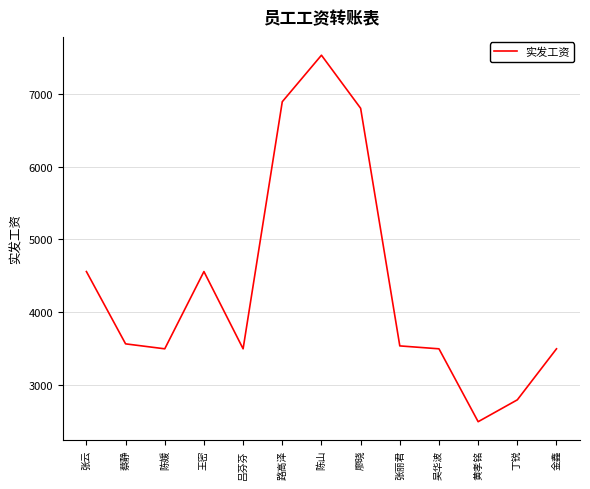

Approximately how many times larger is the value at 陈媛 compared to 黄孝铭?

1.4